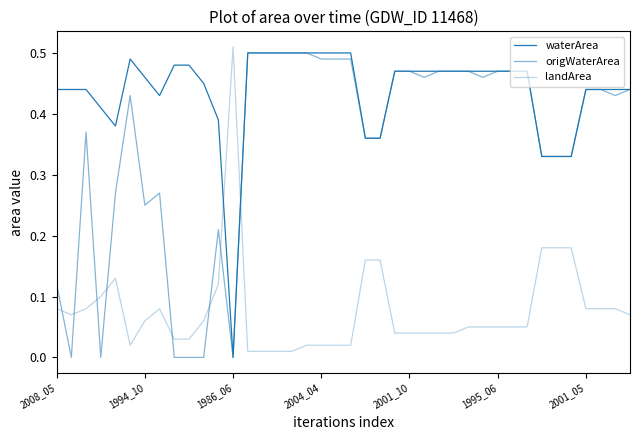

How many lines are shown in the chart?

3